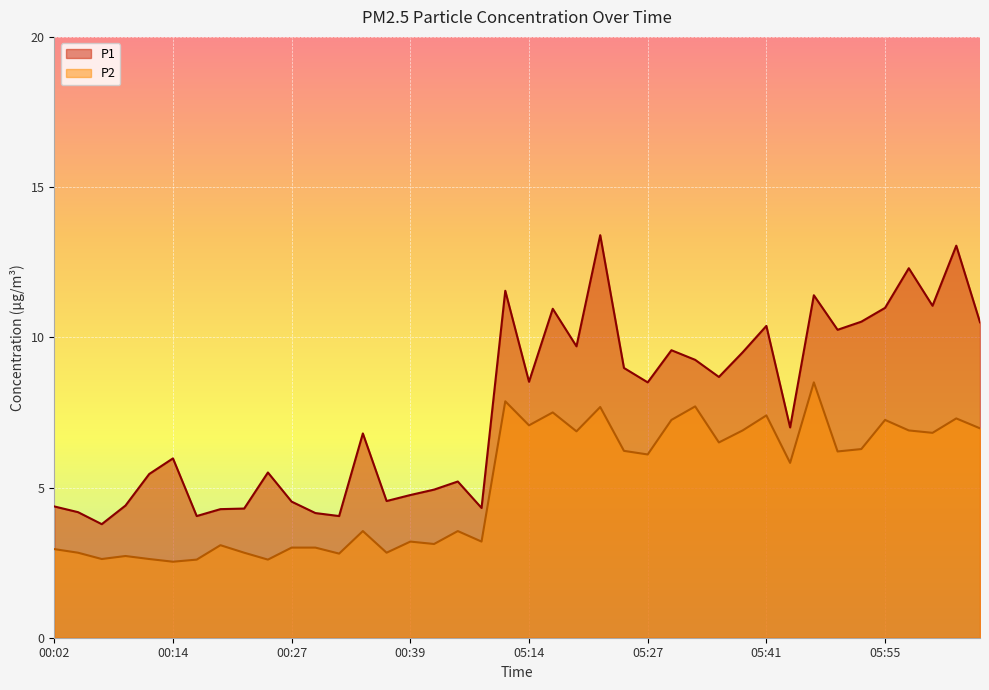

How many interior local peaks does the P1 series have?

12